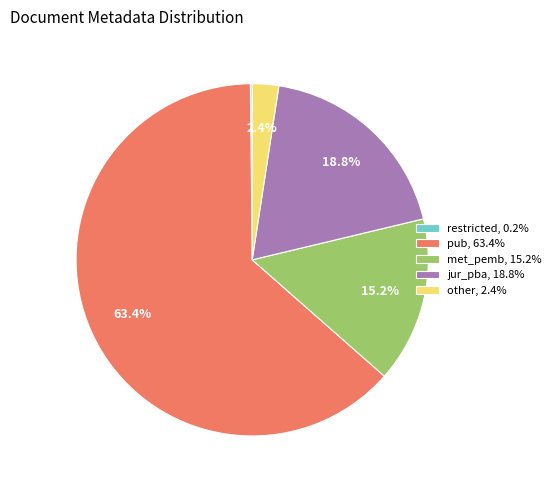

Does any single category account for the majority?

Yes